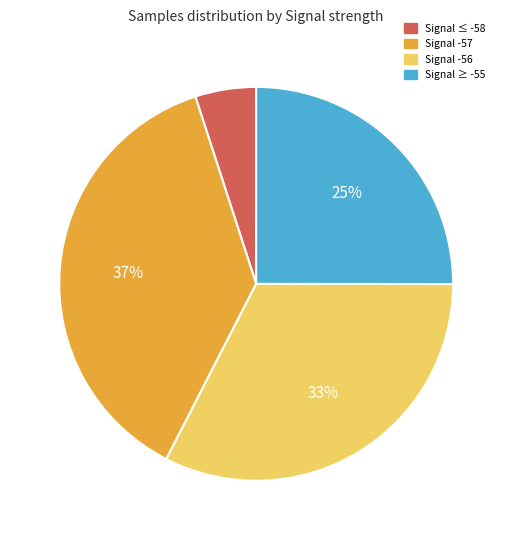

How many slices are in this pie chart?

4